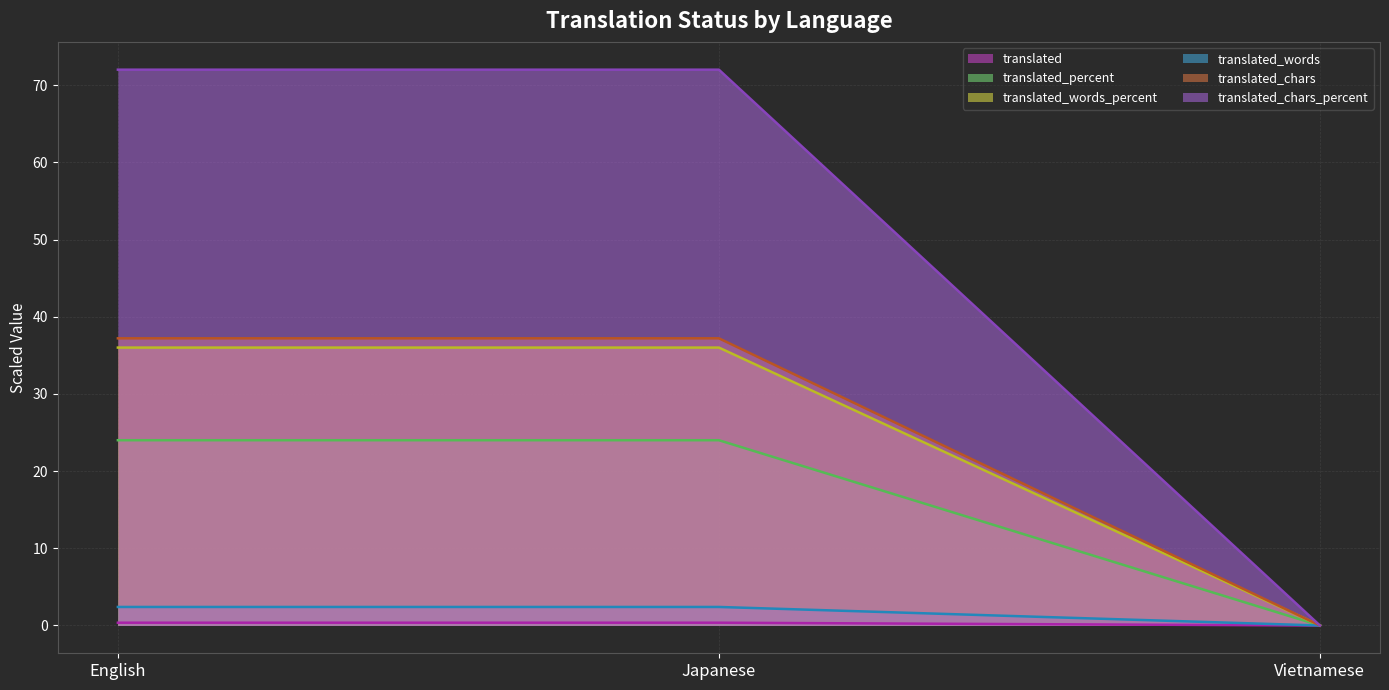

Reading left to right, transcribe all the data shown in this chart.

translated (line): 0.4	0.4	0.0
translated_percent (line): 24.0	24.0	0.0
translated_words_percent (line): 36.0	36.0	0.0
translated_words (line): 2.4	2.4	0.0
translated_chars (line): 37.2	37.2	0.0
translated_chars_percent (line): 72.0	72.0	0.0